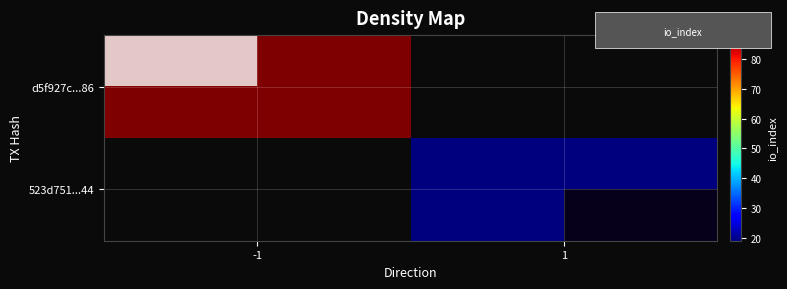

Rank the series at -1 from highest to lowest value.

d5f927c...86, 523d751...44